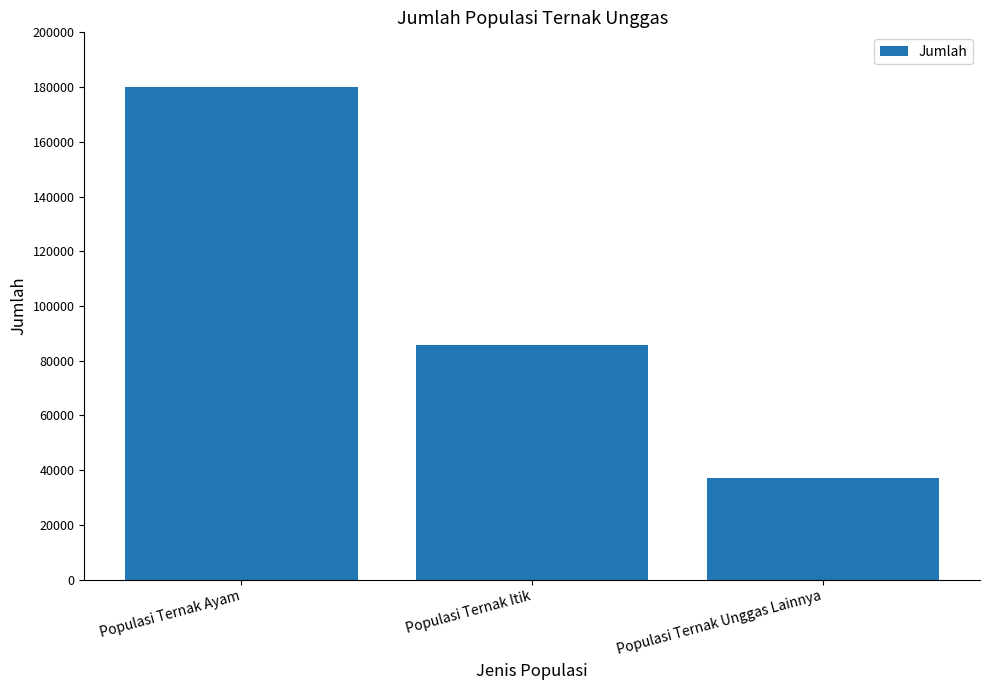

What is the difference between the maximum and minimum values?

142907